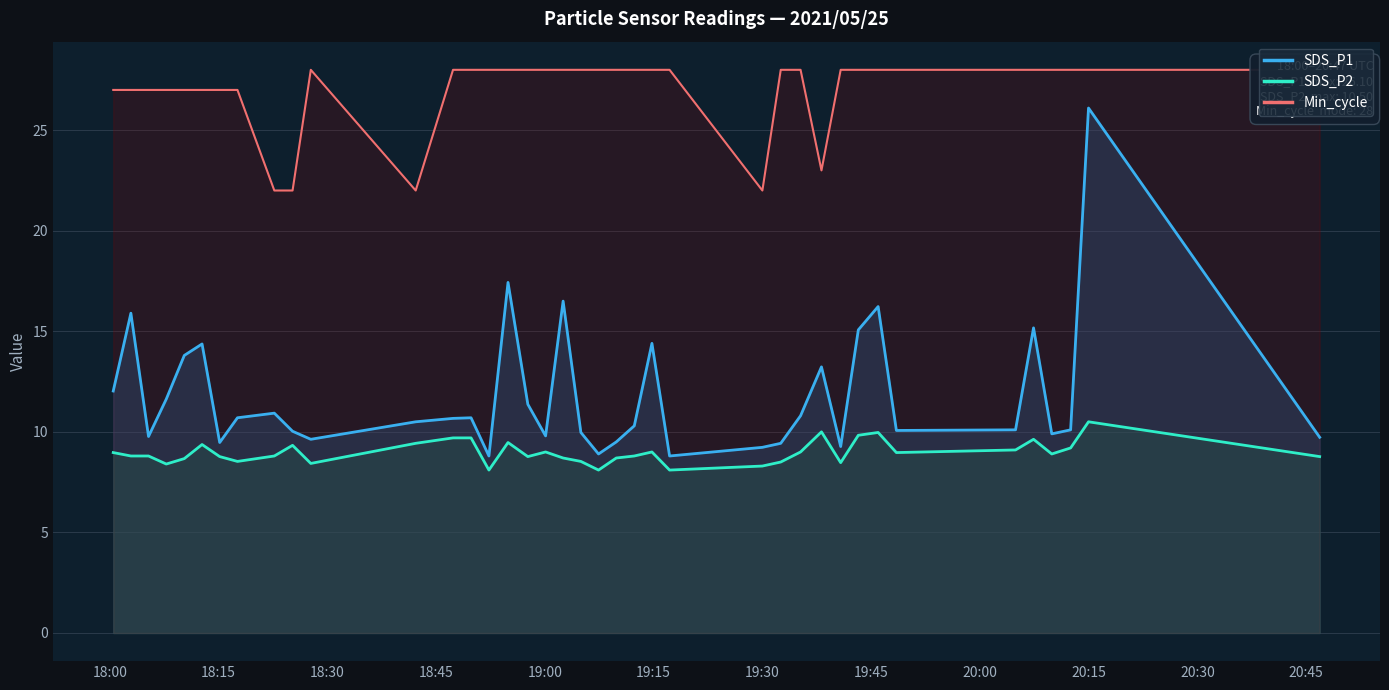

Which series has the widest spread of values?

SDS_P1